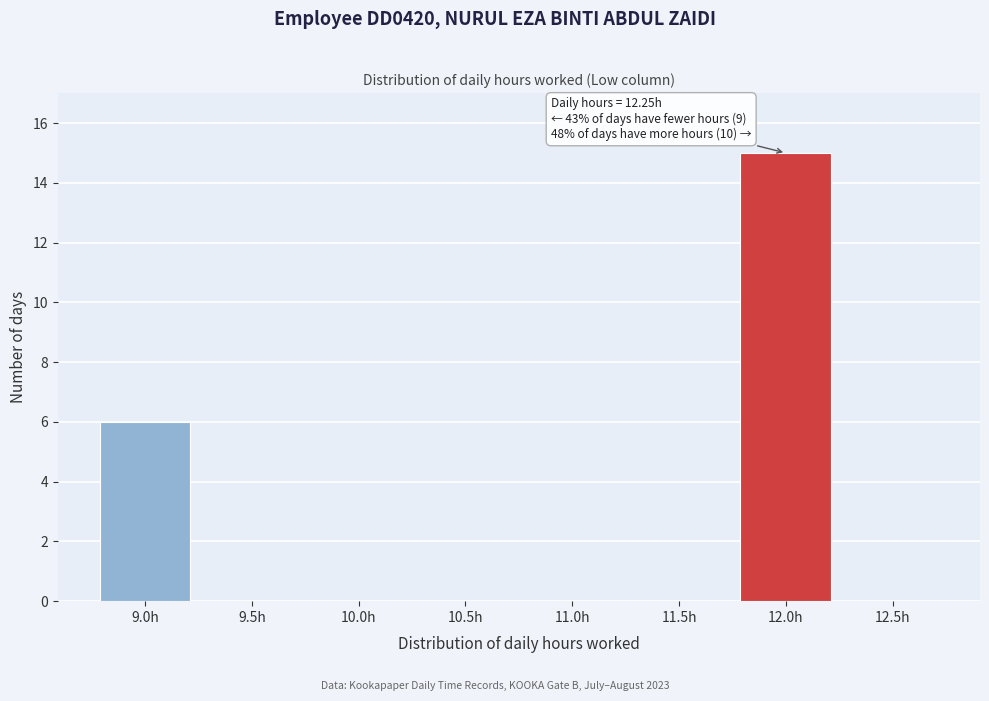

Reading left to right, transcribe all the data shown in this chart.

9.0h=6	9.5h=0	10.0h=0	10.5h=0	11.0h=0	11.5h=0	12.0h=15	12.5h=0